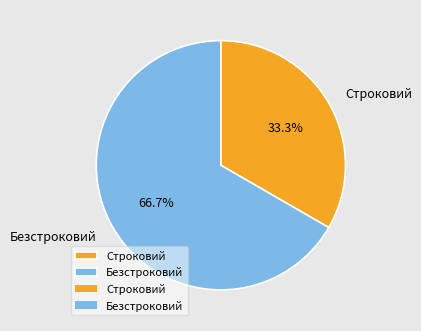

To the nearest percent, what portion does Безстроковий represent?

67%